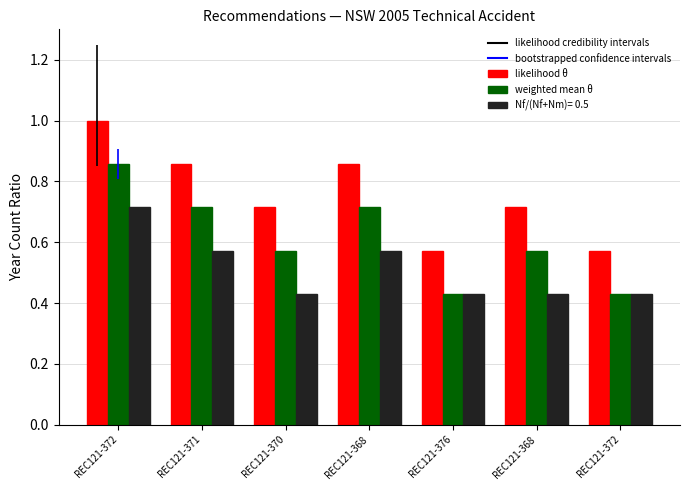

What is the value of the likelihood θ bar at the 5th from the left?

0.6